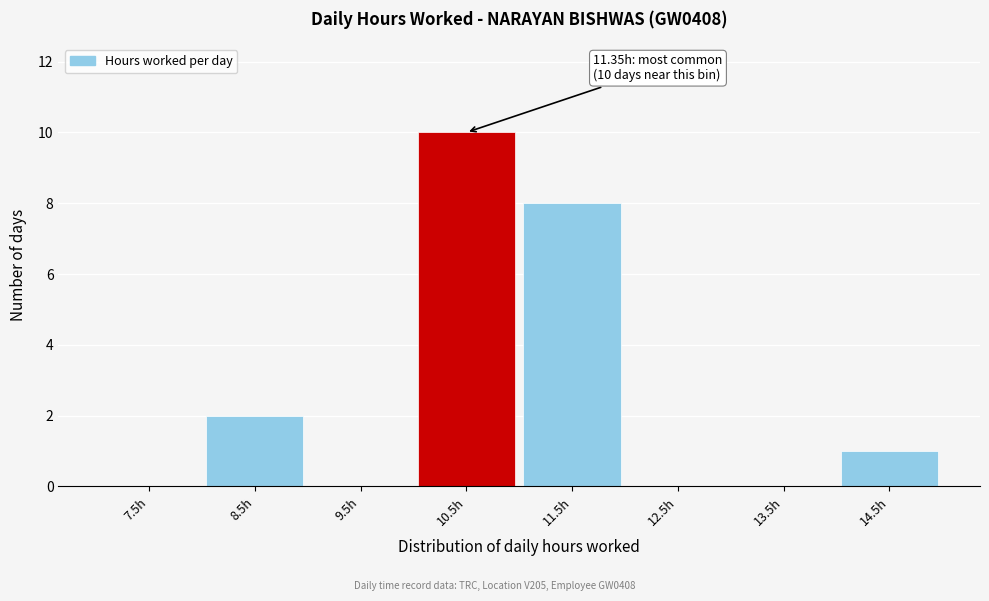

Reading left to right, extract all data points from this chart.

7.5h=0	8.5h=2	9.5h=0	10.5h=10	11.5h=8	12.5h=0	13.5h=0	14.5h=1